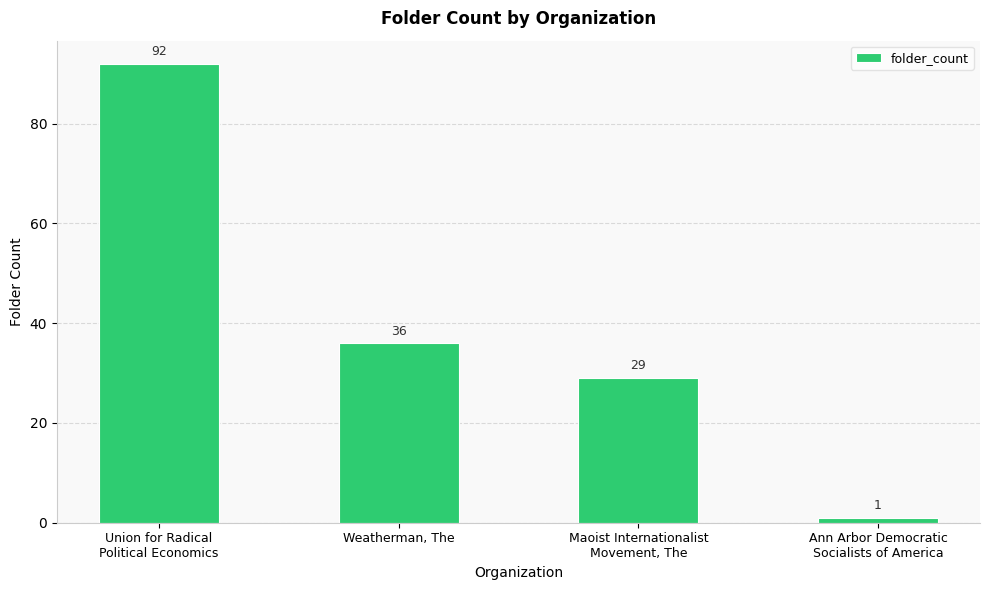

Reading right to left, what are all the values shown in this chart?

1	29	36	92